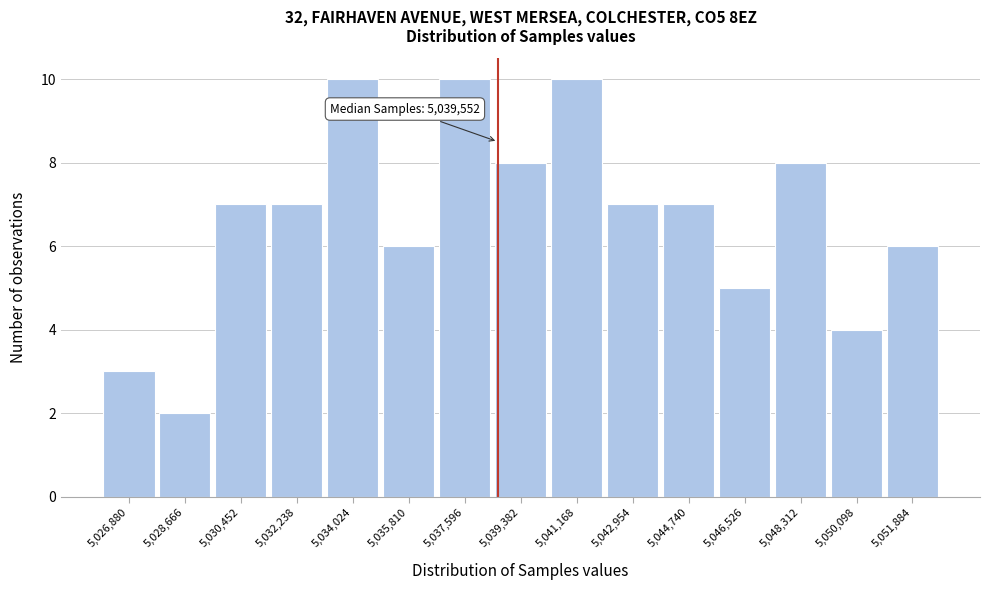

Reading left to right, transcribe all the data shown in this chart.

5,026,880=3	5,028,666=2	5,030,452=7	5,032,238=7	5,034,024=10	5,035,810=6	5,037,596=10	5,039,382=8	5,041,168=10	5,042,954=7	5,044,740=7	5,046,526=5	5,048,312=8	5,050,098=4	5,051,884=6